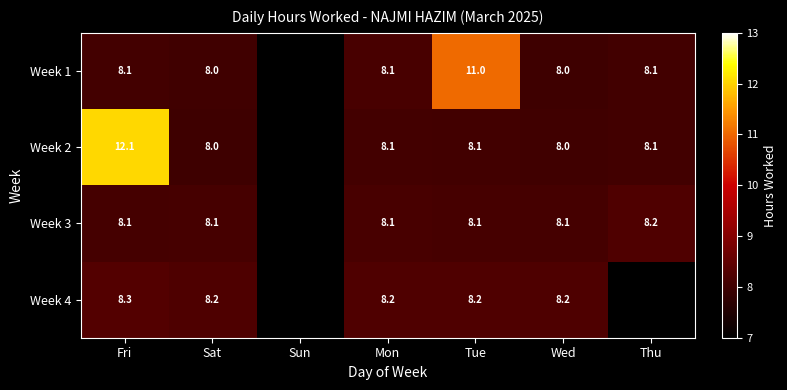

The value of Week 1 at Thu is 8.1. True or false?

True